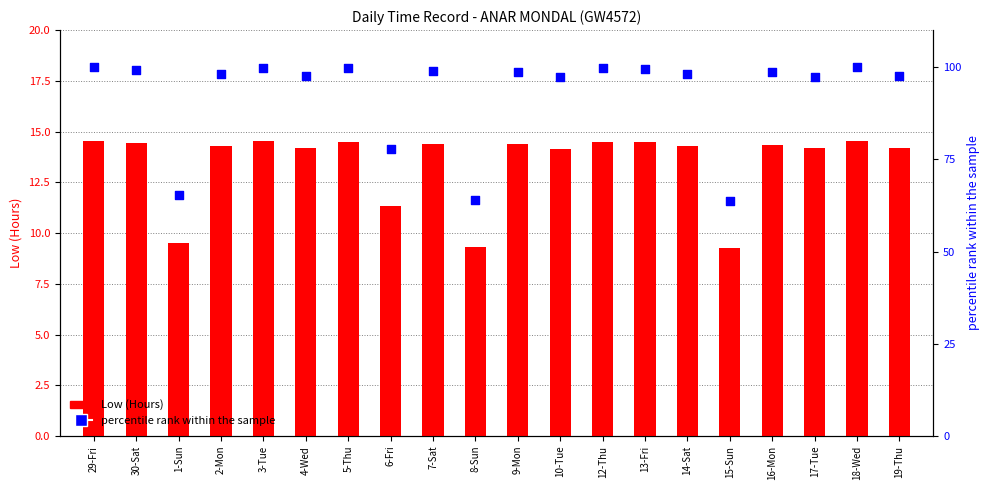

Which series reaches the minimum Y coordinate?

Low (Hours)